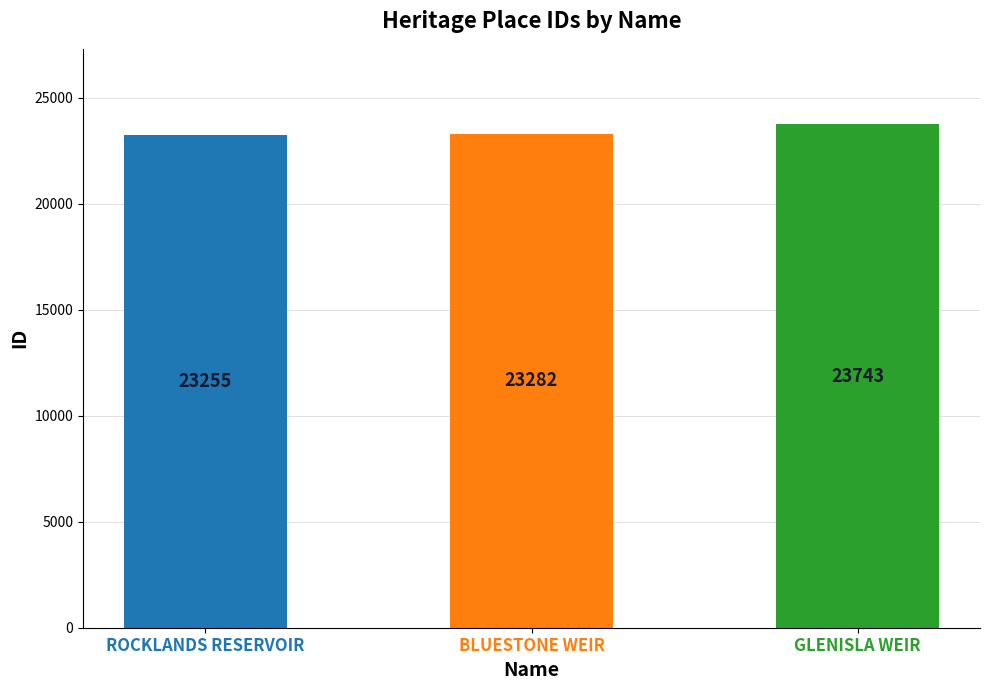

What is the ratio of the value at GLENISLA WEIR to the value at BLUESTONE WEIR?

1.0